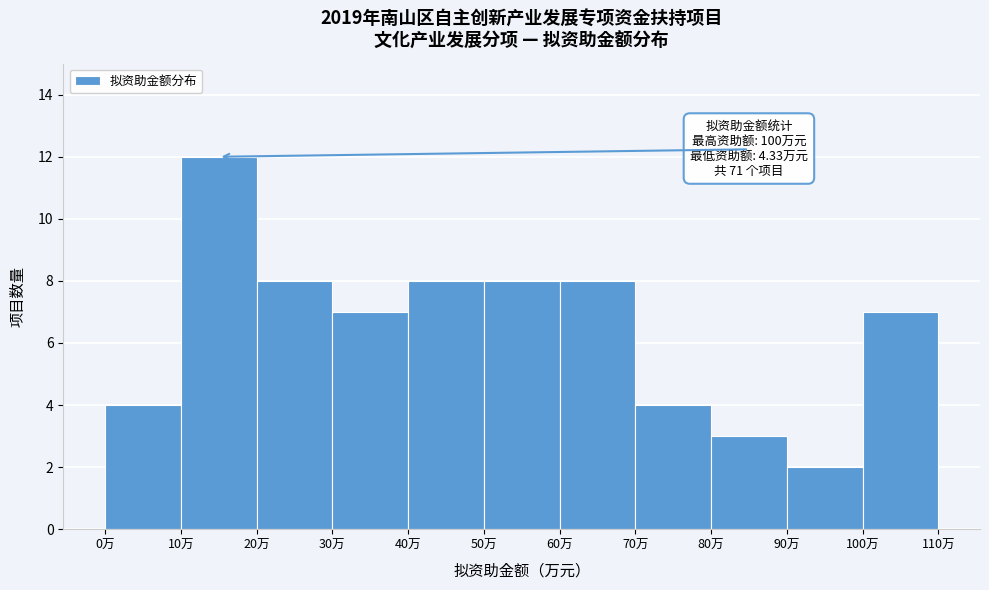

Which range on the x-axis has the tallest bar?

10 to 20